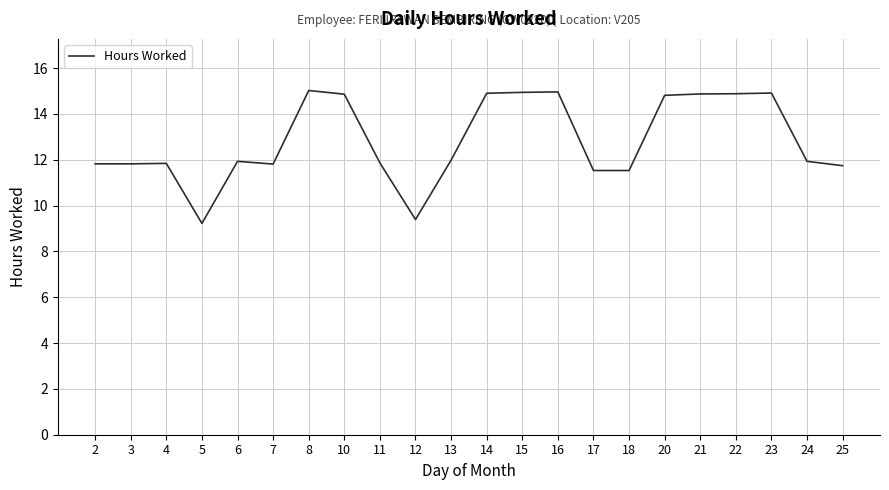

What is the difference between the values at 12 and 22?

5.5